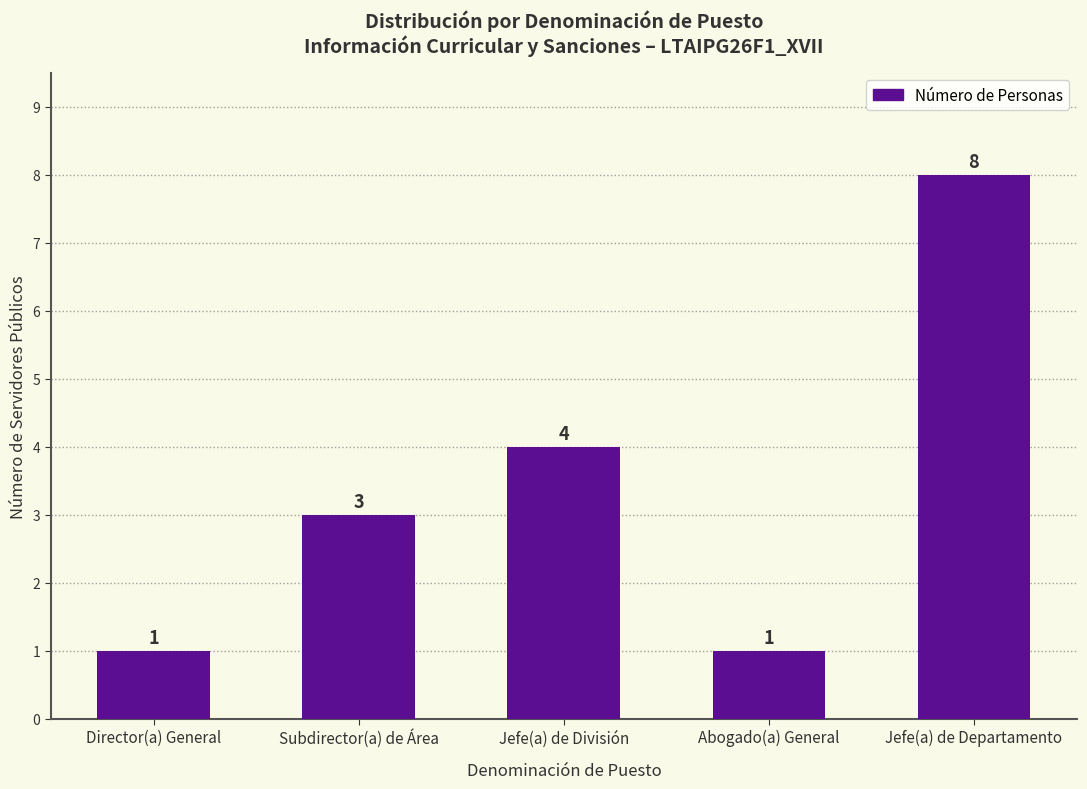

How many values are below 3?

2